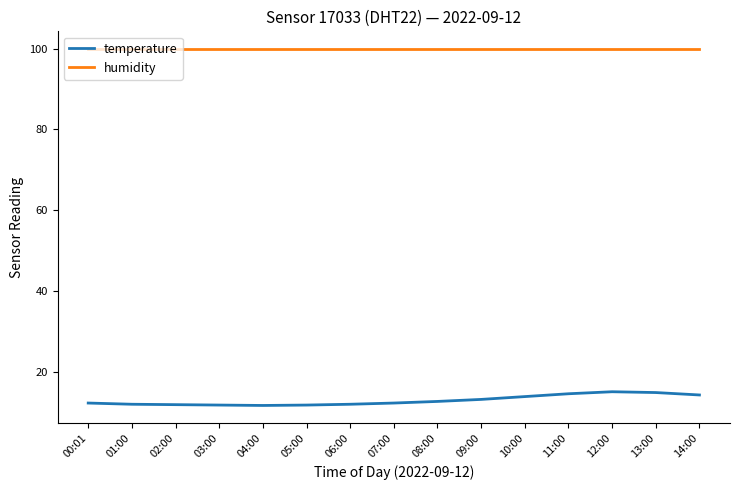

At how many categories does at least one series exceed 74?

15